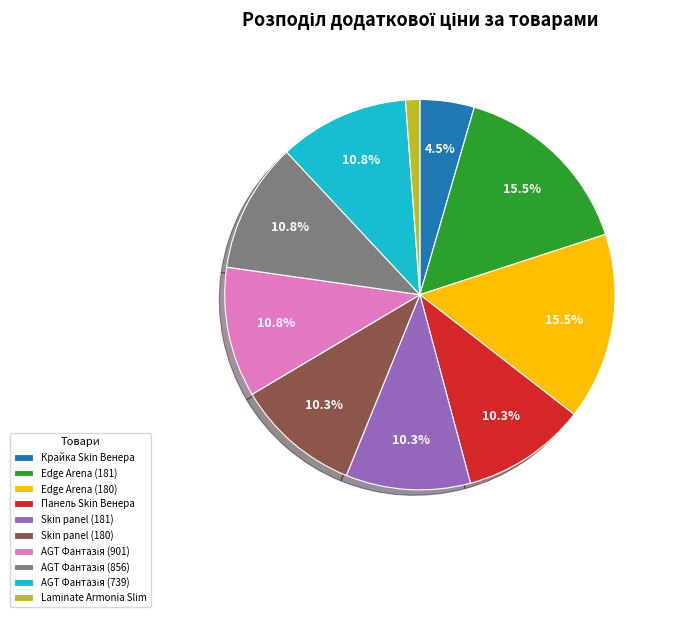

How many slices are in this pie chart?

10